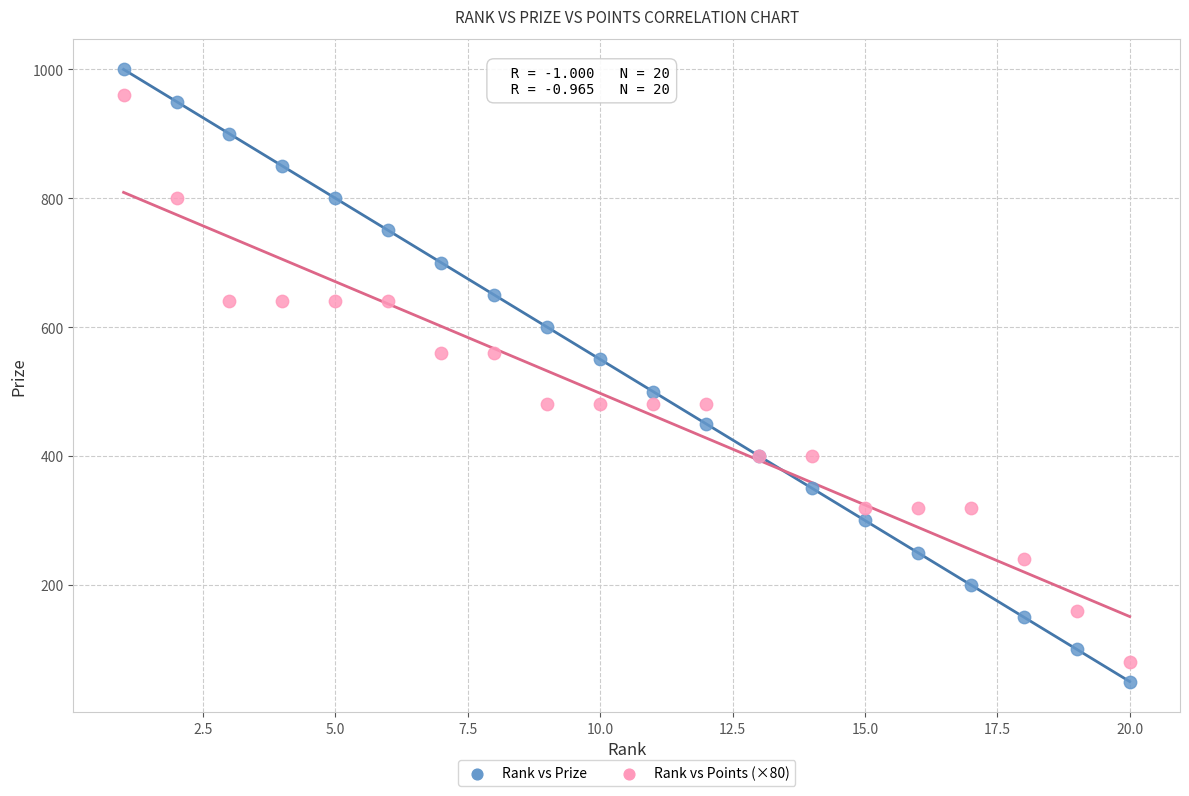

Which series has the largest Y range (max minus min)?

Rank vs Prize